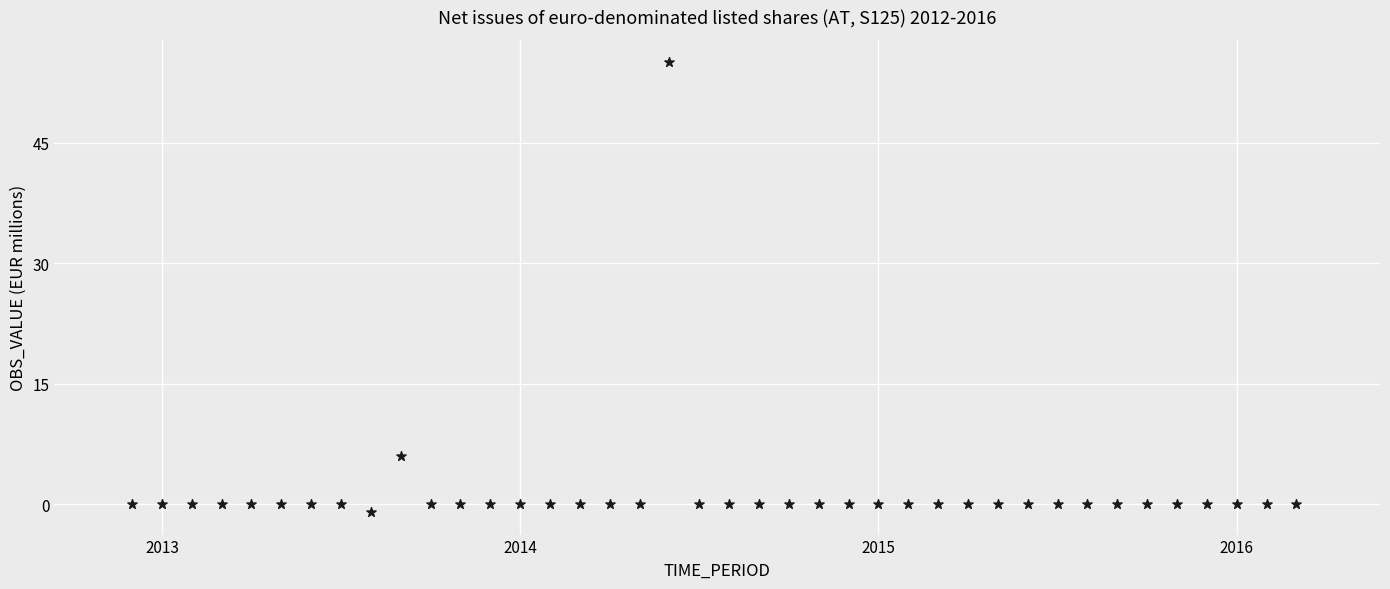

What is the range of Y values (max minus min)?

56